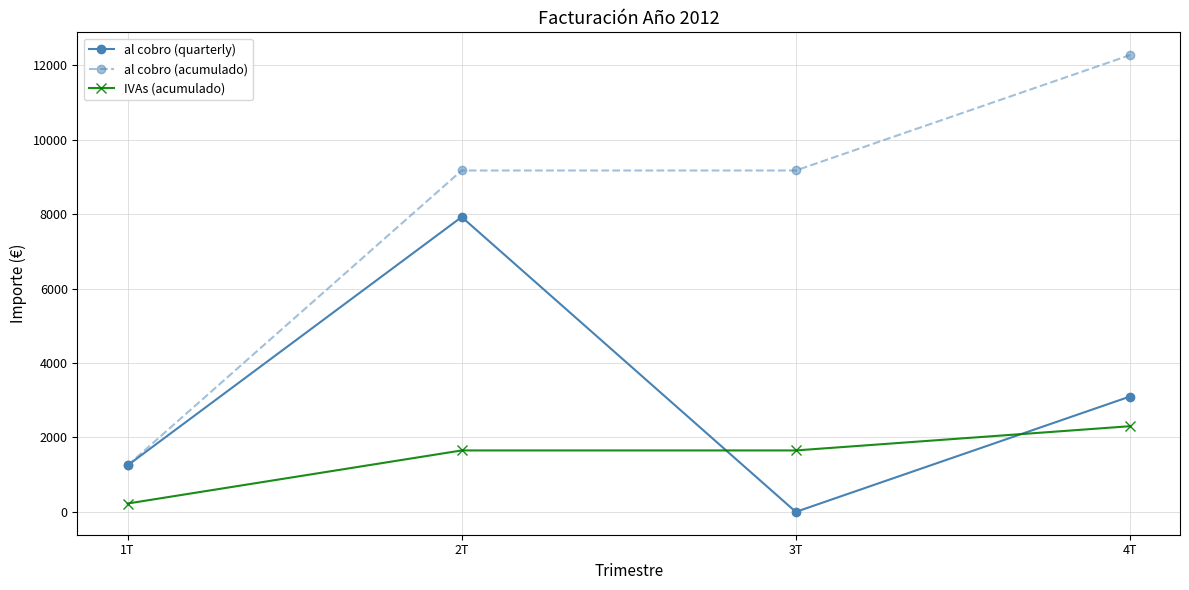

What is the sum of the al cobro (quarterly) values at 1T and 3T?

1250.0